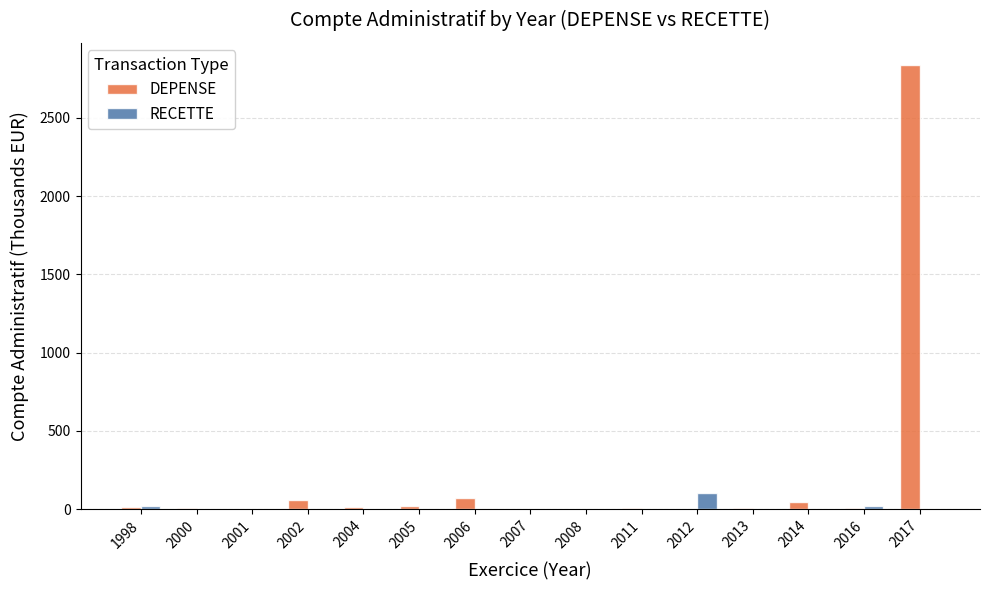

The DEPENSE series shows 5.6 at 2011. True or false?

True